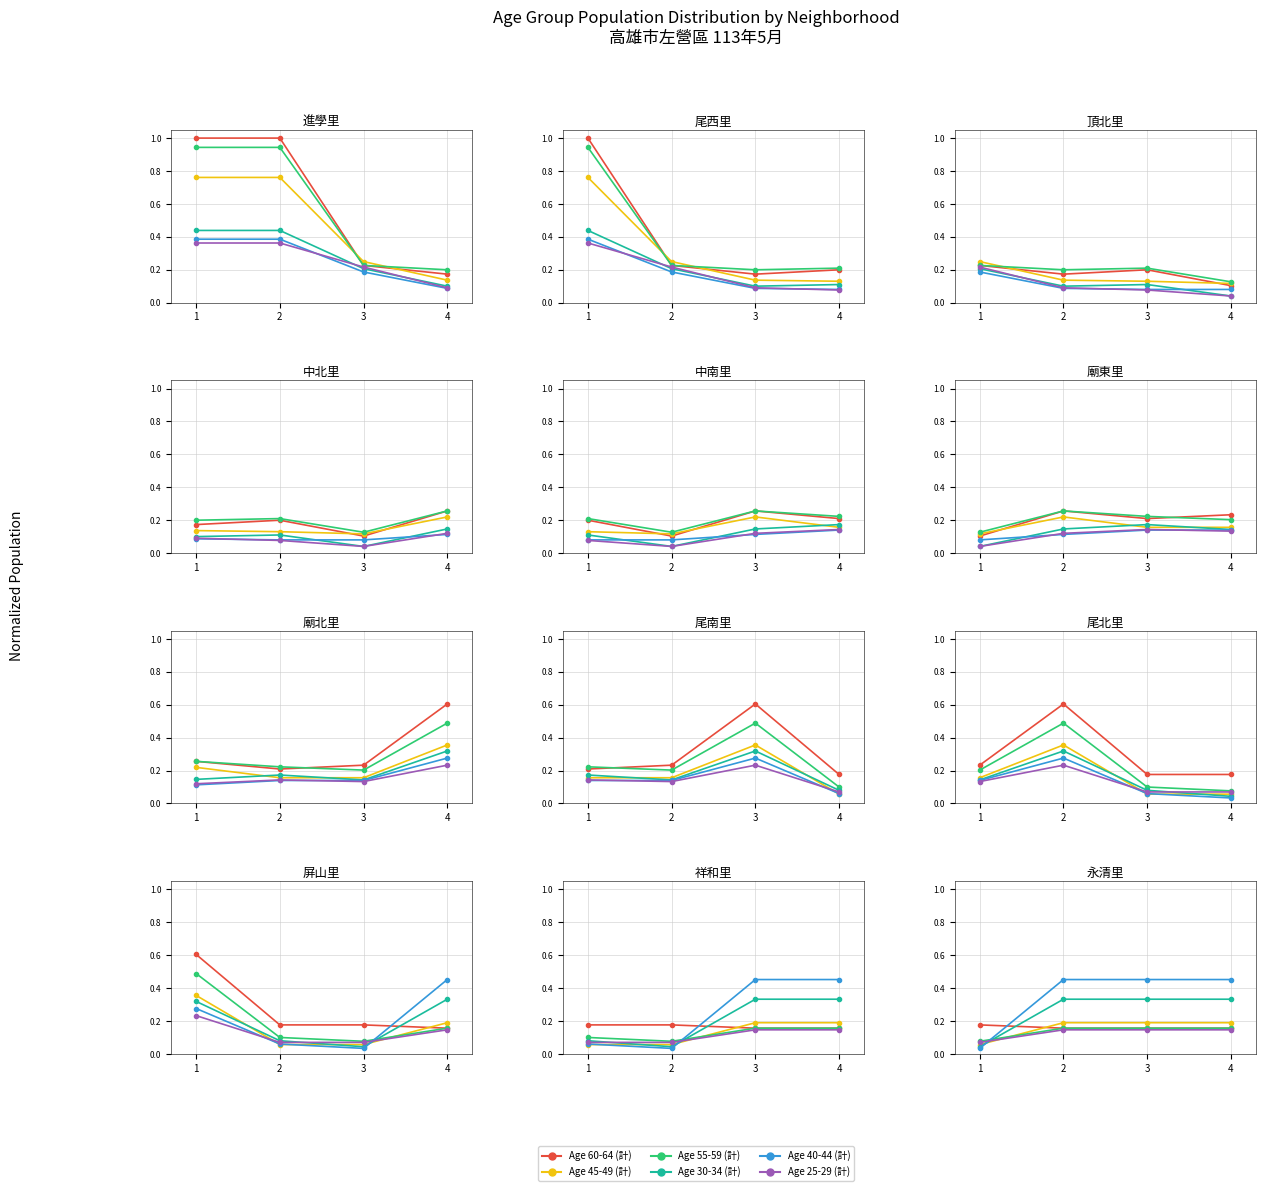

True or false: Age 45-49 (計) has a value of 0.2 at 2.

True